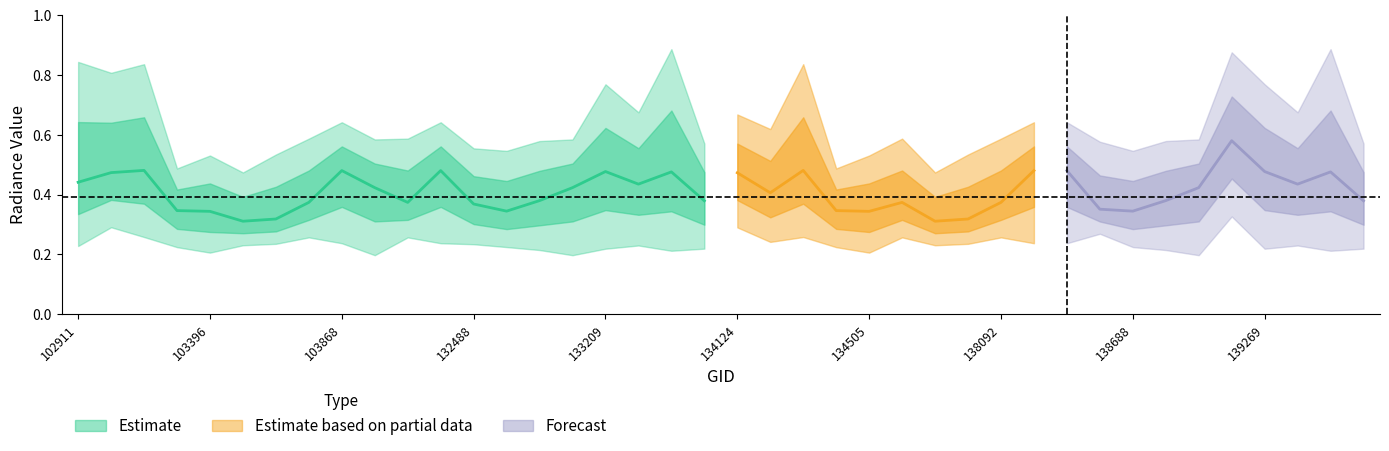

List the labels in order of rade9_bin_1q value, smallest first.

104346, 133027, 139080, 103396, 134505, 133392, 139462, 132847, 138881, 133209, 139269, 133404, 139475, 103278, 134322, 132669, 138688, 102911, 133223, 139283, 103515, 137715, 132488, 103634, 137903, 103868, 132296, 138105, 138282, 134138, 103752, 132123, 137322, 138092, 103270, 134308, 138296, 134124, 103031, 139094